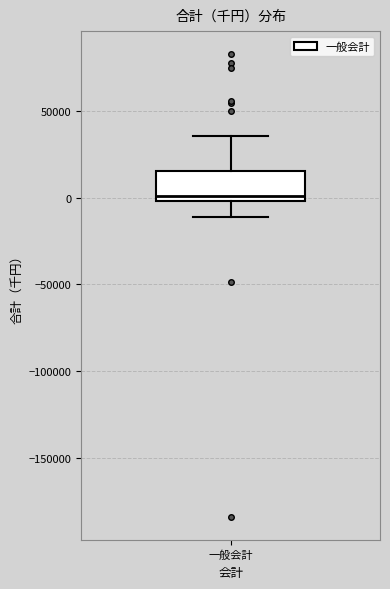

Transcribe this box plot: give where the median line is, the range the box spans, and where the two whiskers end, as read against the y-axis. The values are not printed on the chart, so give them approximately, as read against the axis.

median 0 (just above the box's lower edge), box 0 to 15000, whiskers -10000 to 35000